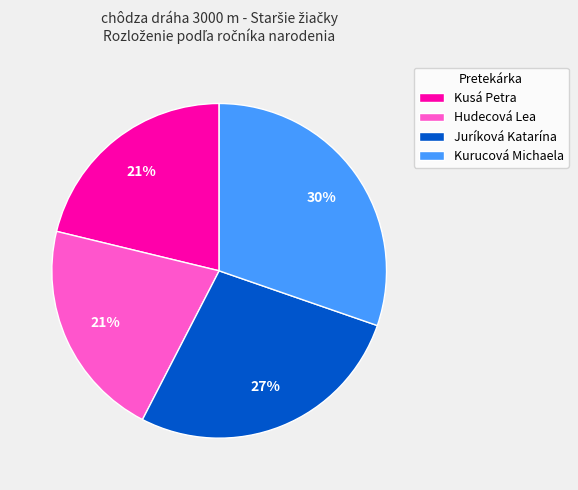

How many segments does this pie chart have?

4